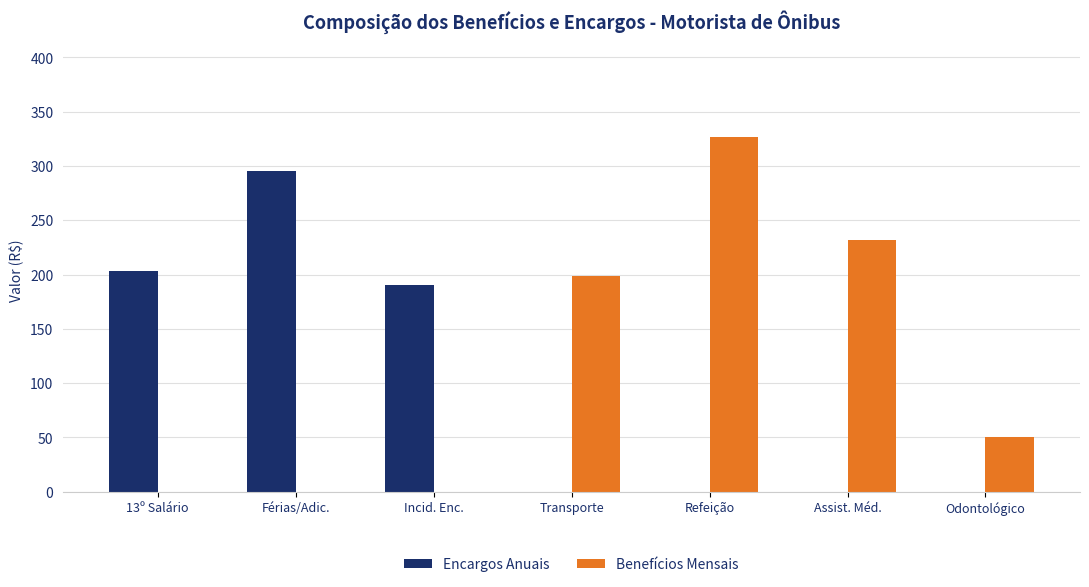

Which series has the largest total across all categories?

Benefícios Mensais